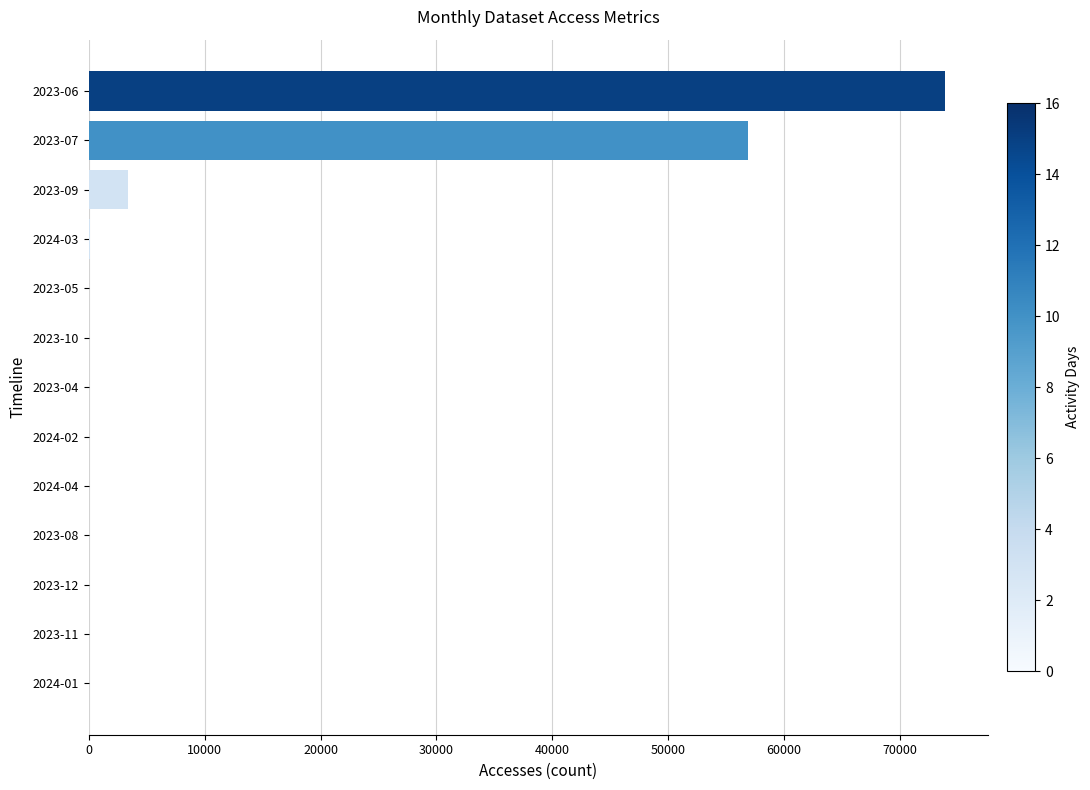

How many data points does each series have?

13